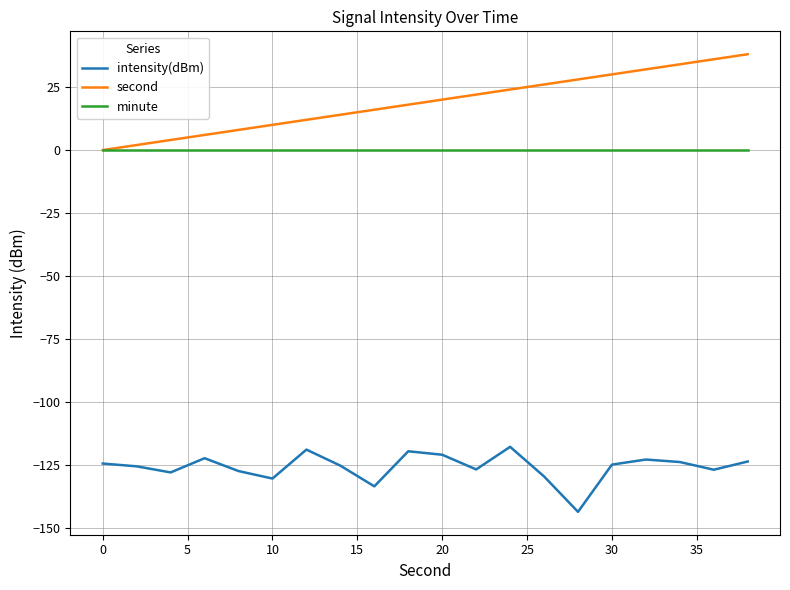

Rank the series by their maximum value, from lowest to highest.

intensity(dBm), minute, second